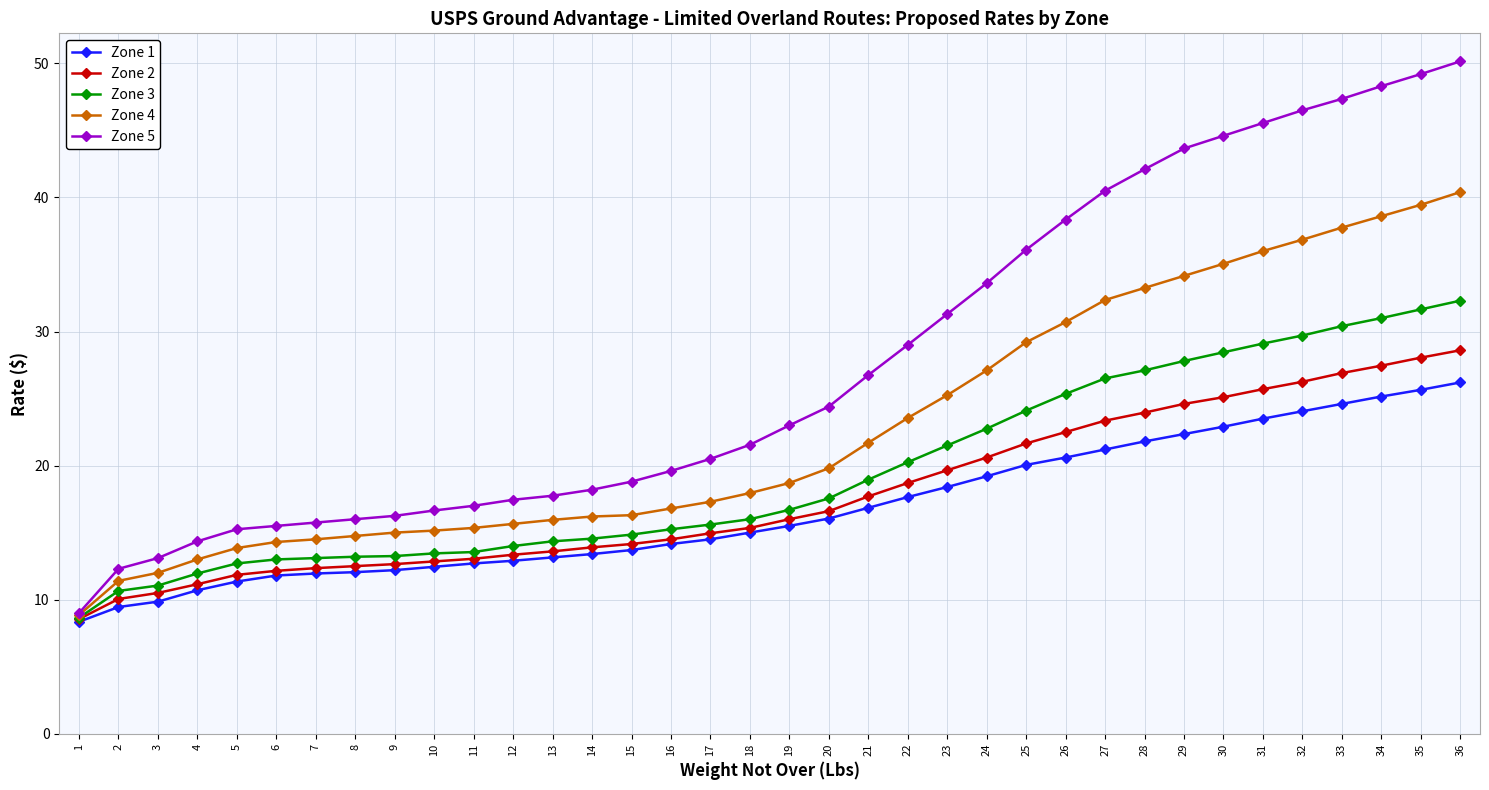

True or false: Zone 2 has a value of 25.1 at 30.

True